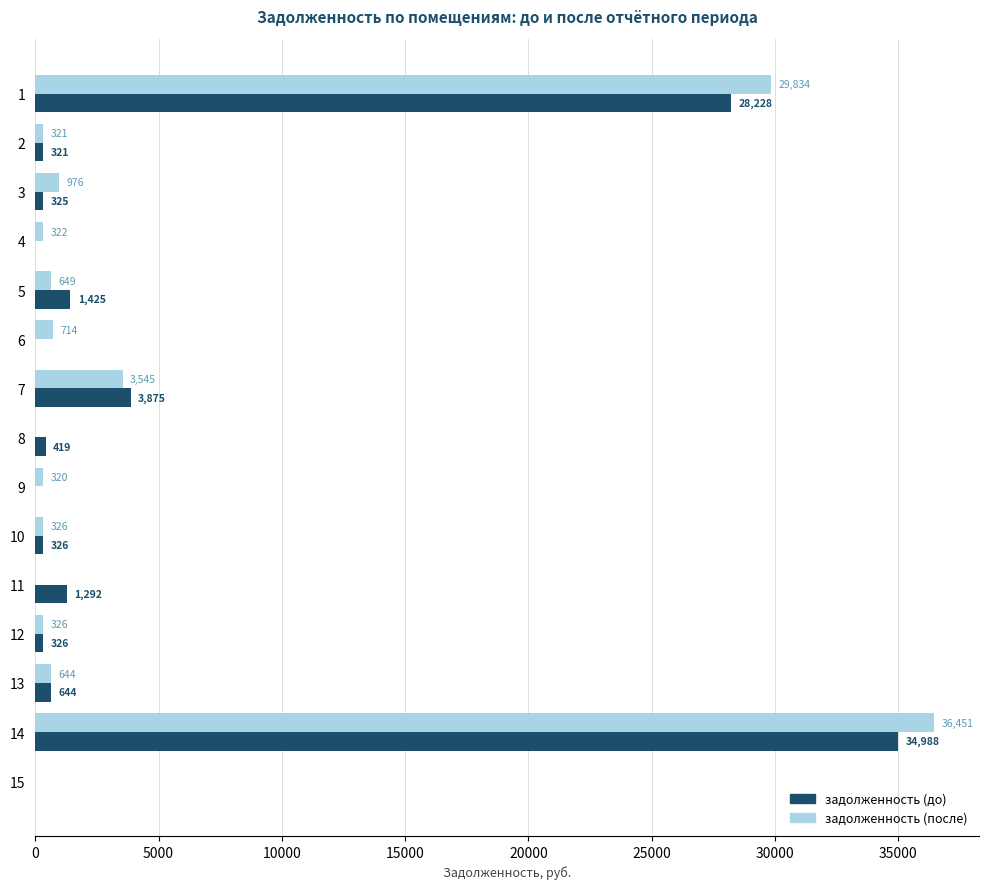

Read the задолженность (до) value at 1.

28228.4